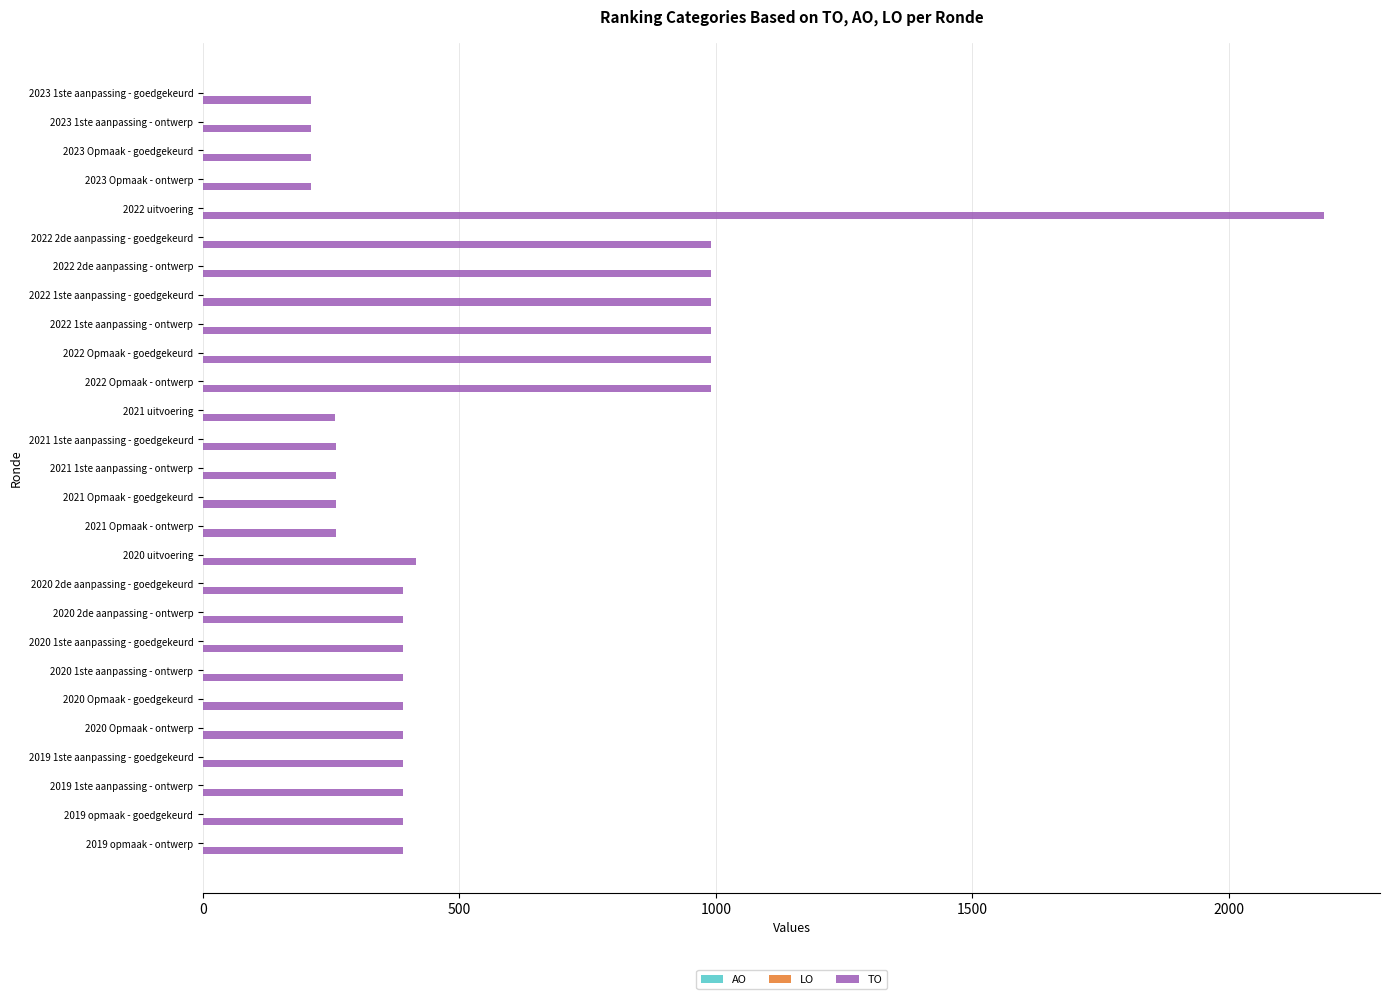

Is it true that the value at 2021 uitvoering is 257?

True